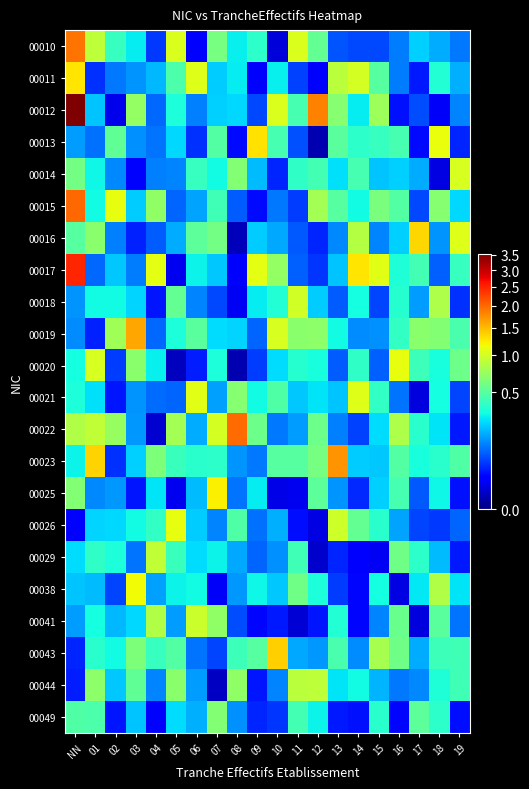

List the series in order of their peak value, highest first.

00012, 00017, 00015, 00022, 00010, 00023, 00019, 00043, 00016, 00013, 00011, 00025, 00038, 00020, 00026, 00021, 00014, 00018, 00041, 00029, 00044, 00049